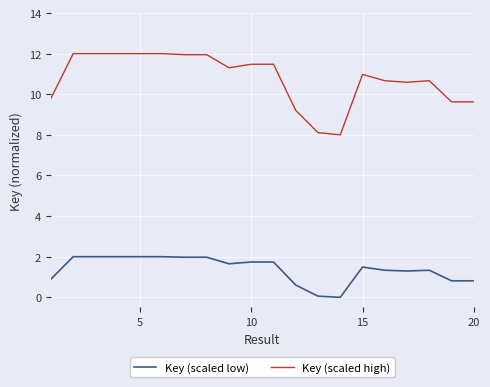

True or false: Key (scaled low) and Key (scaled high) cross at least once.

False